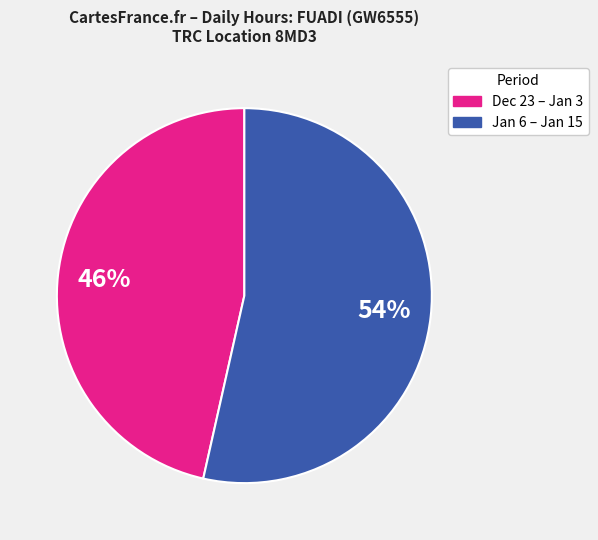

To the nearest percent, what is the average slice percentage?

50%